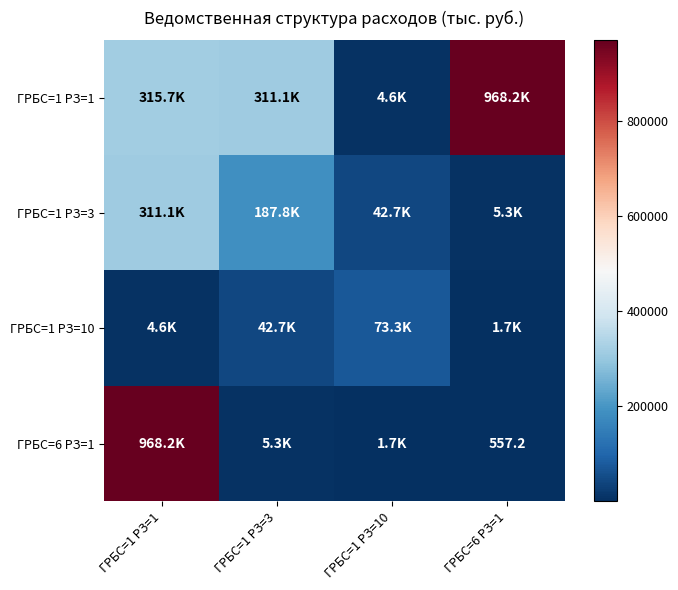

True or false: ГРБС=6 РЗ=1 has a value of 557.2 at ГРБС=6 РЗ=1.

True